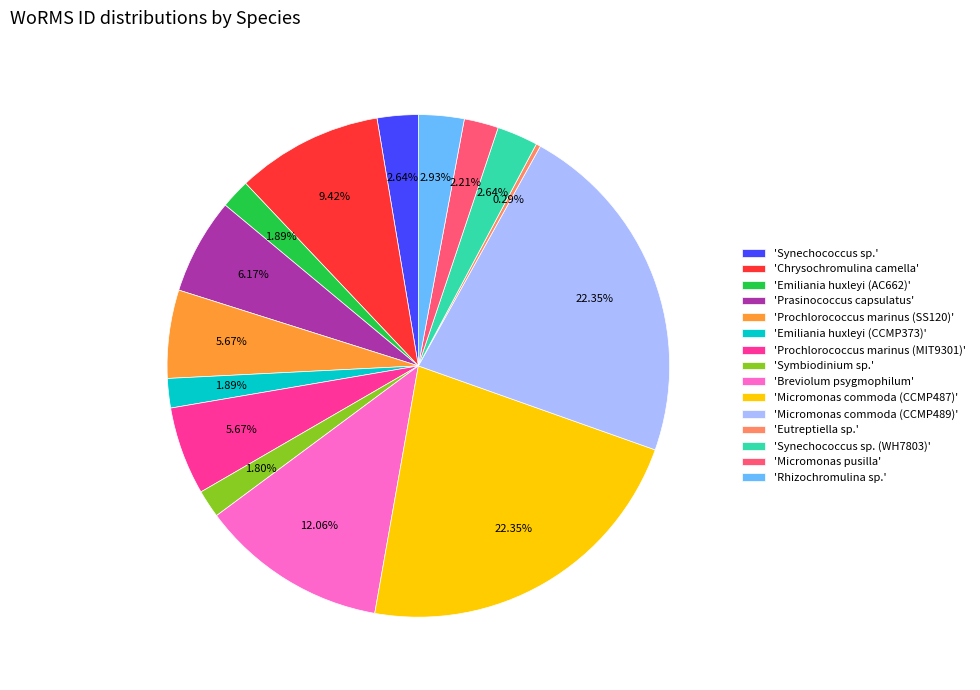

Which category has the smallest portion of the pie?

'Eutreptiella sp.'